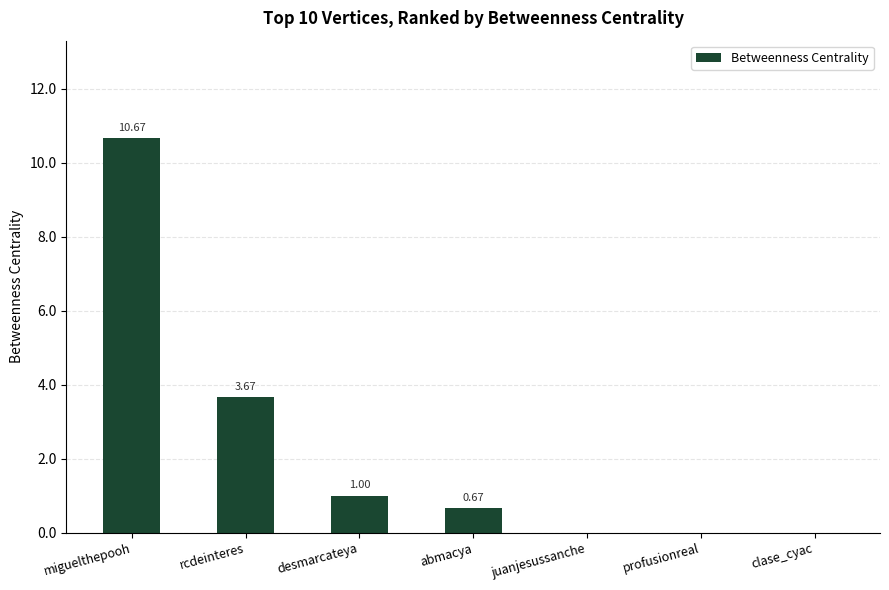

At which label is the value closest to 5?

rcdeinteres